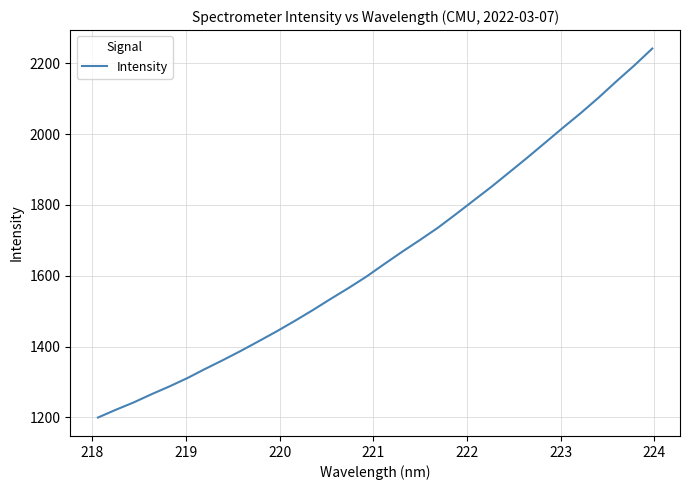

What is the maximum value shown in the chart?

2242.0